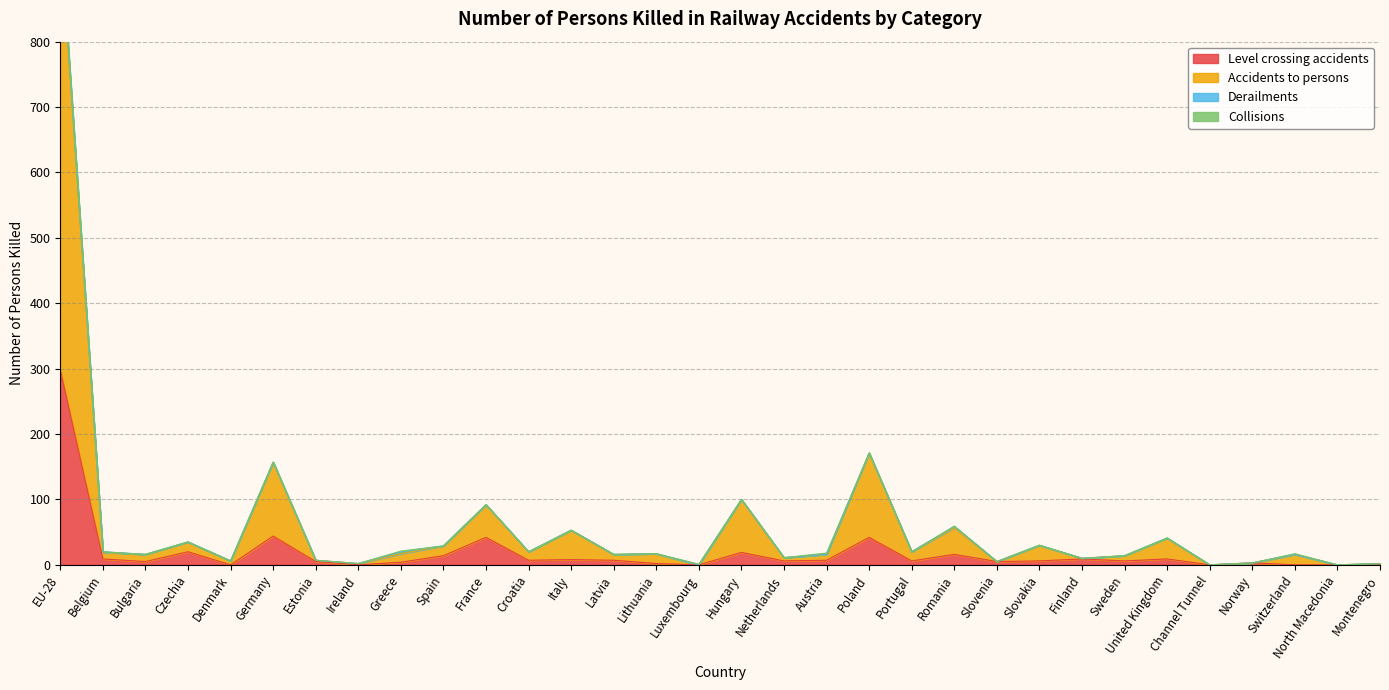

The value of Level crossing accidents at Ireland is -121. True or false?

False